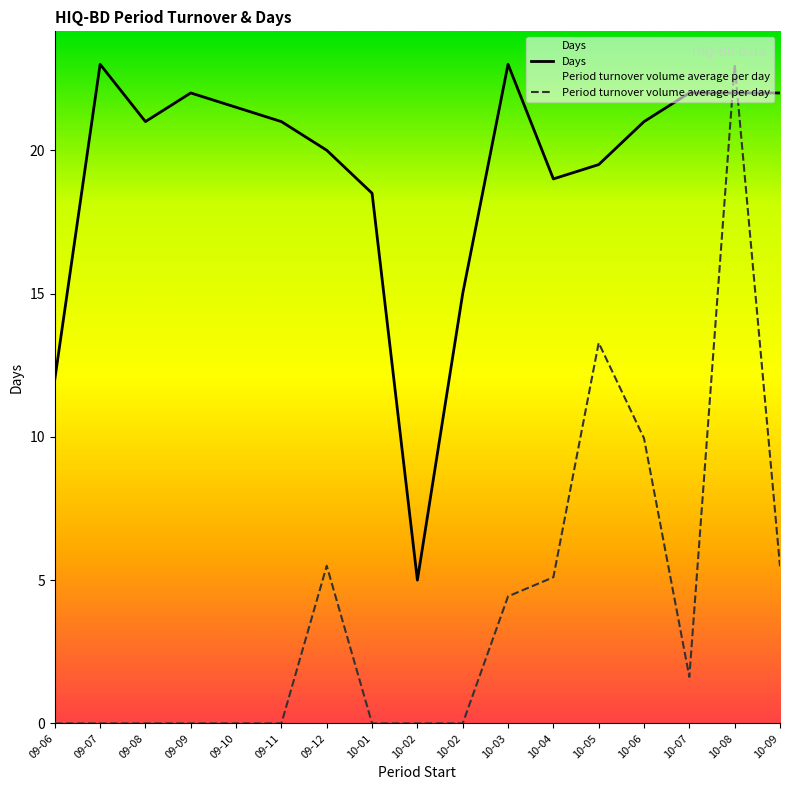

At how many categories does at least one series exceed 21?

7